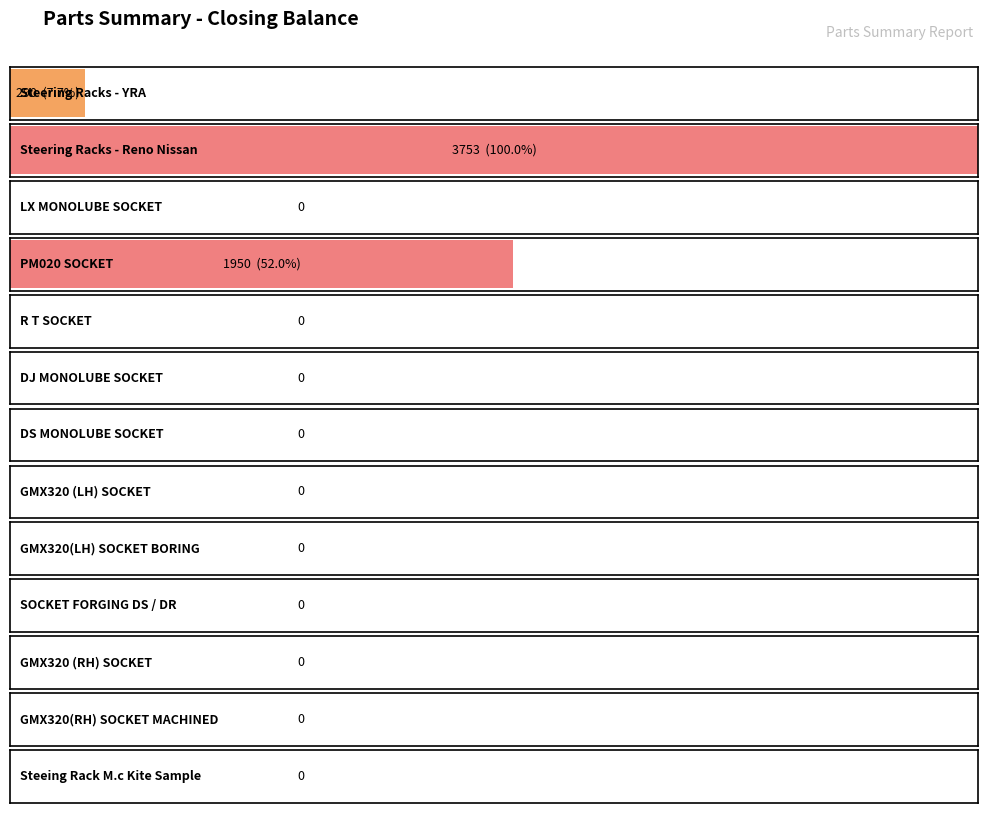

What is the average value?

461